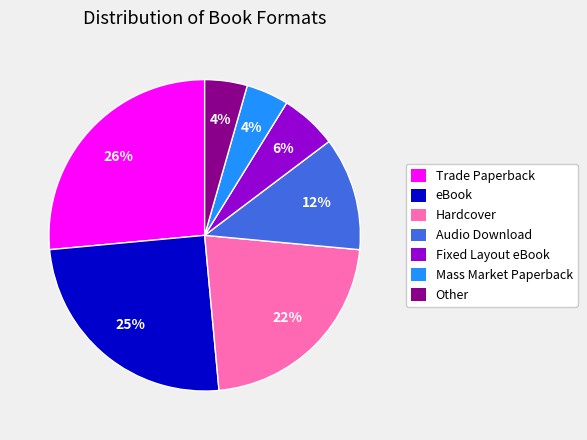

Does Hardcover represent more than half of the total?

No